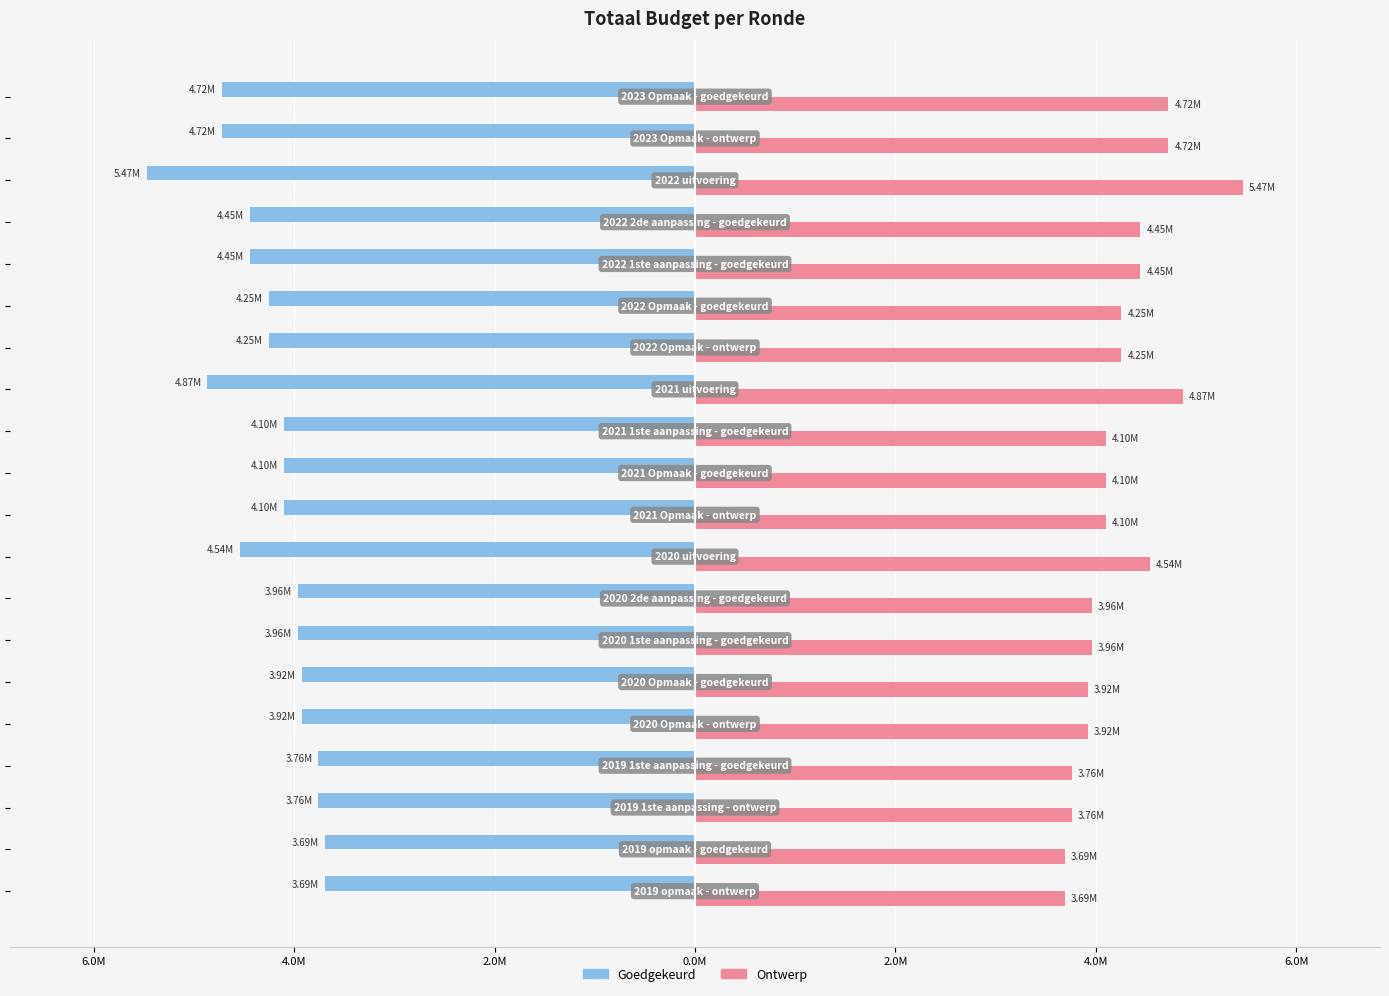

Rank the series by their maximum value, from lowest to highest.

Goedgekeurd, Ontwerp